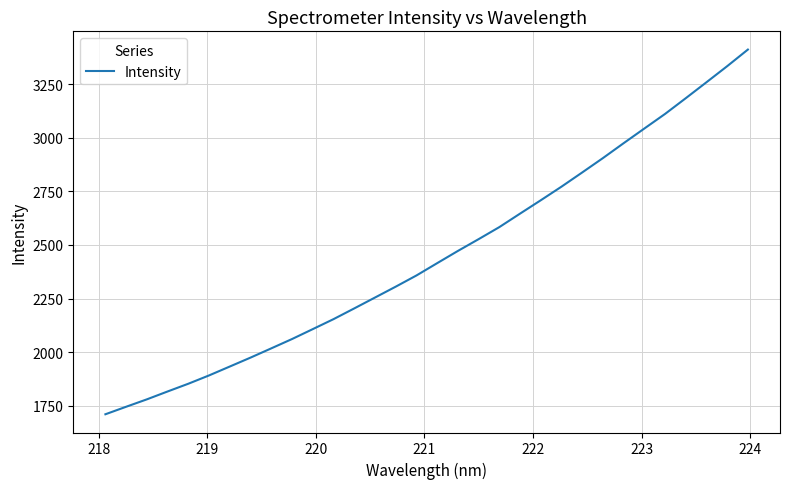

What is the minimum value shown in the chart?

1710.5